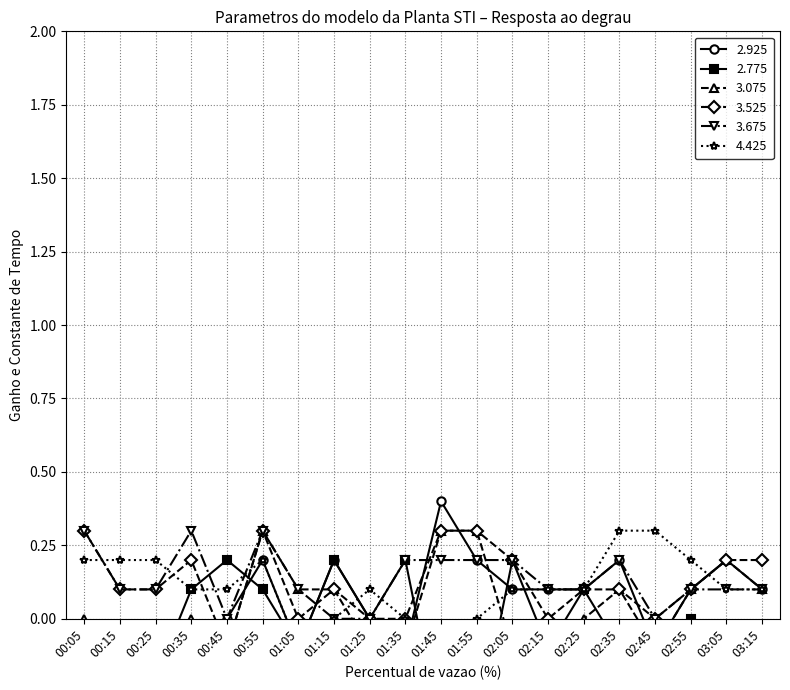

What is the sum of all 2.775 values?

-1.5